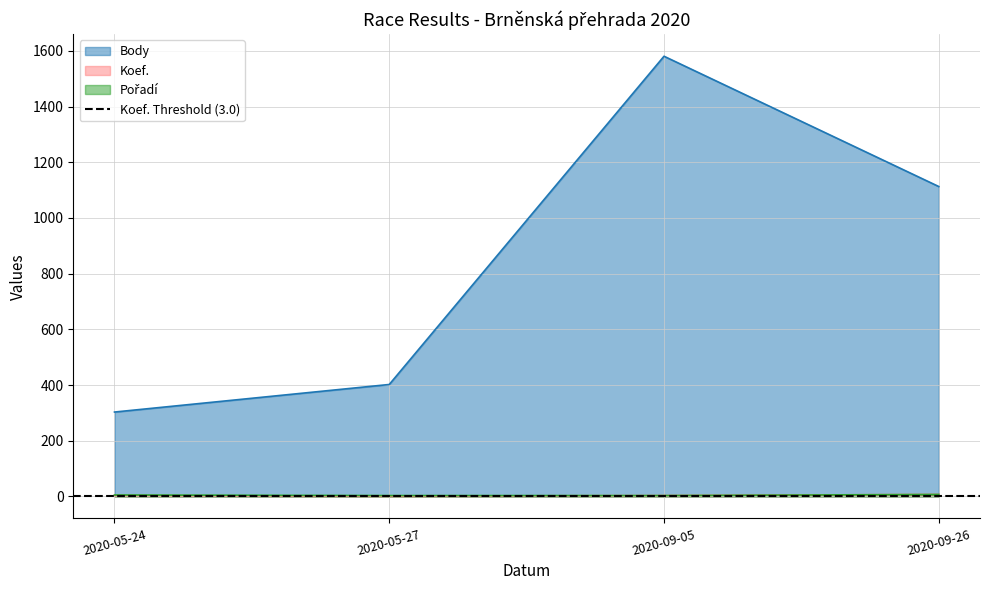

What is the label of the 4th point from the right?

2020-05-24